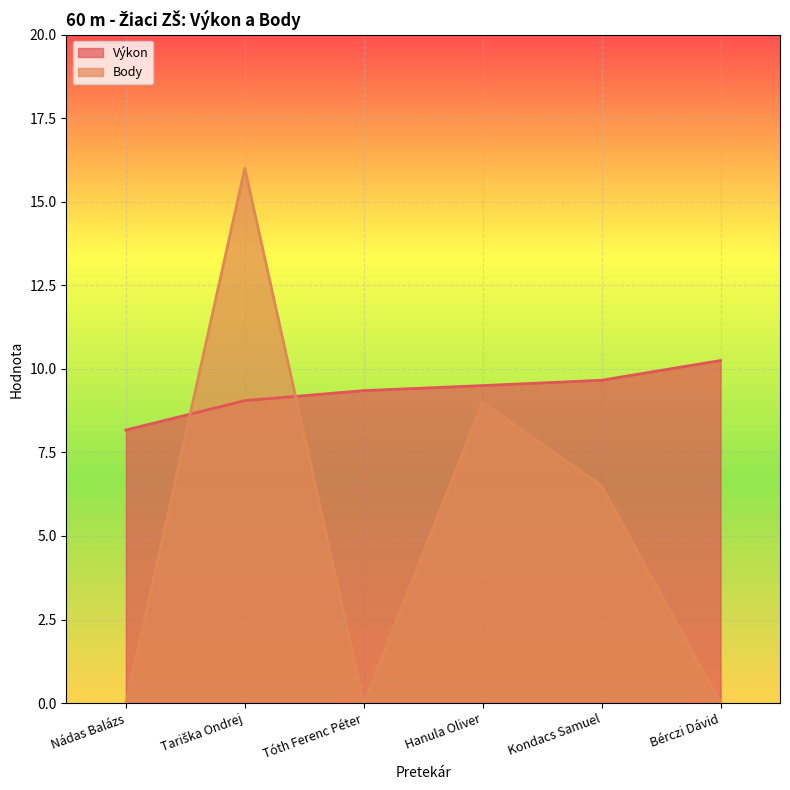

True or false: Výkon and Body cross at least once.

True